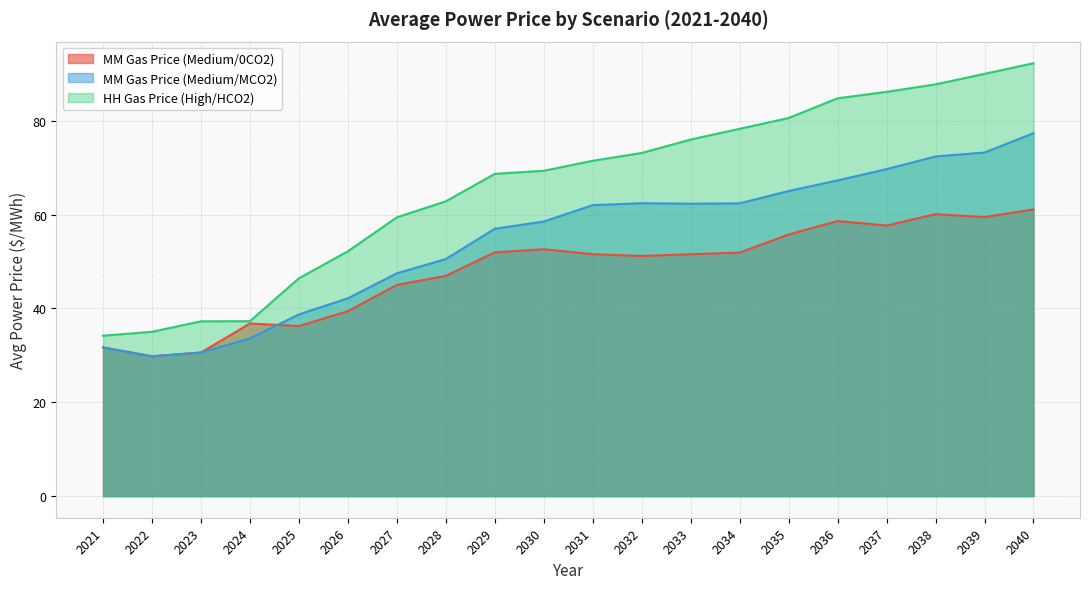

What is the value of the MM Gas Price (Medium/MCO2) point at the 9th from the left?

57.0